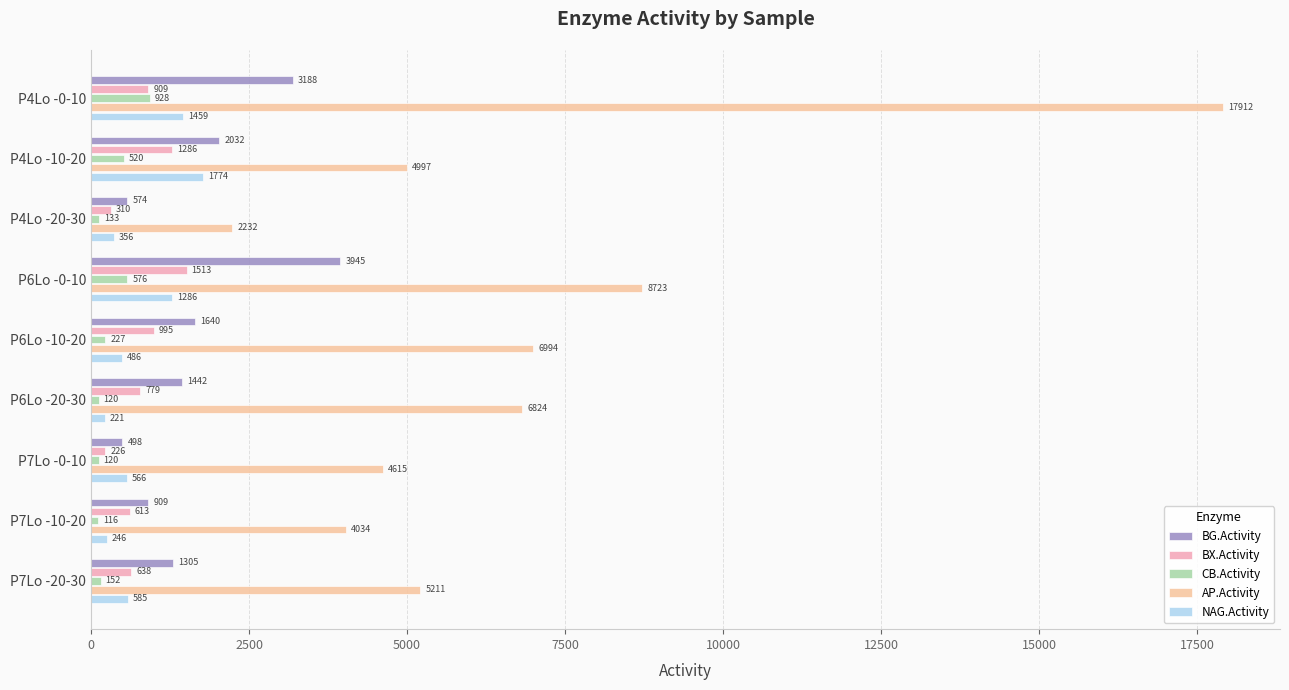

How many categories are shown in the chart?

9